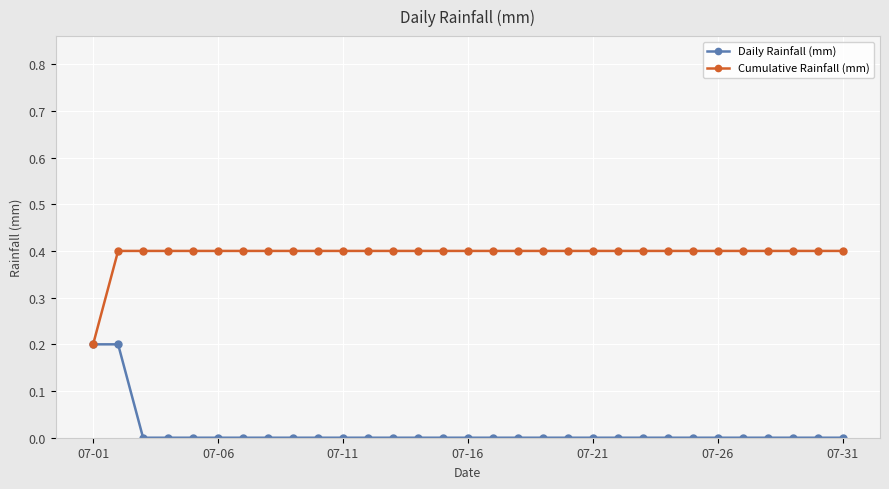

What is the greatest value displayed?

0.4